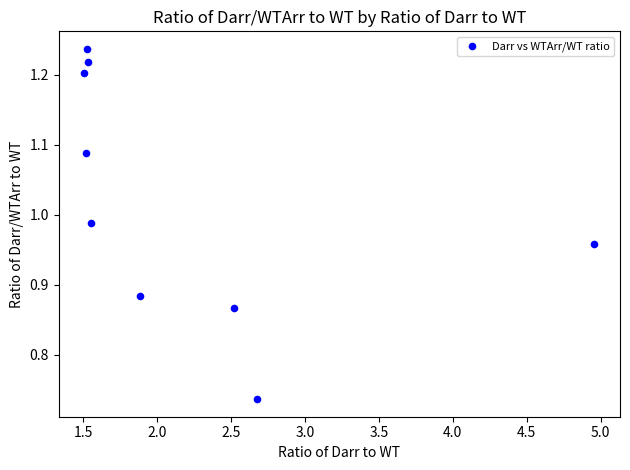

What is the average X value?

2.2